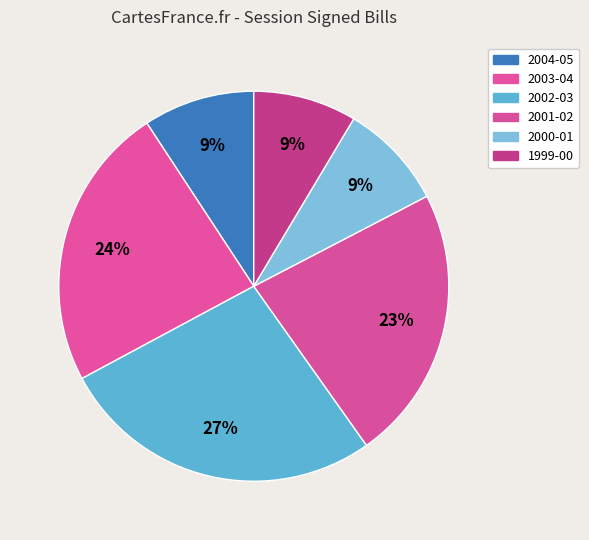

Rank the categories by value from lowest to highest.

1999-00, 2000-01, 2004-05, 2001-02, 2003-04, 2002-03